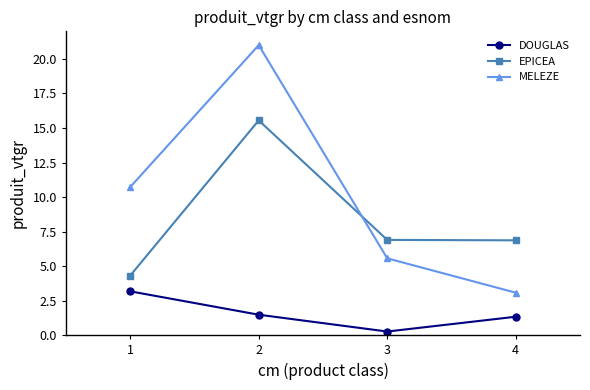

What is the difference between the EPICEA values at 1 and 4?

2.6